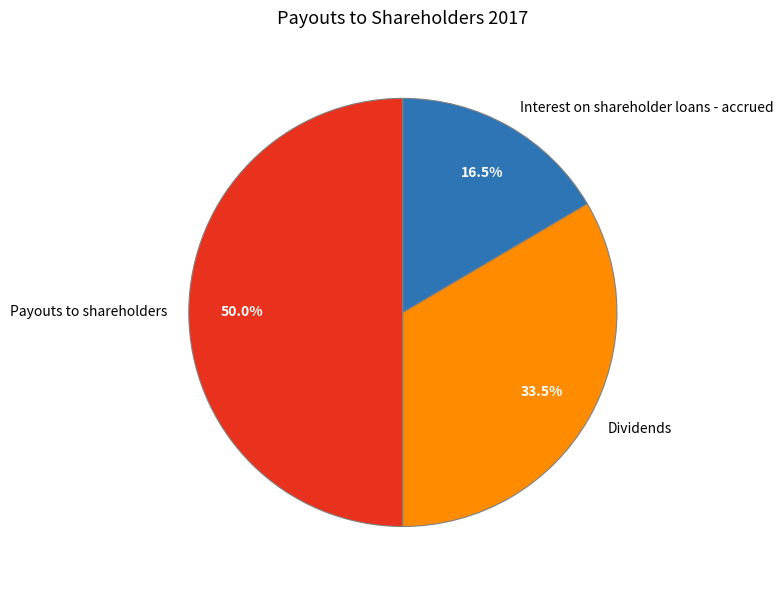

Between Dividends and Payouts to shareholders, which is larger?

Payouts to shareholders